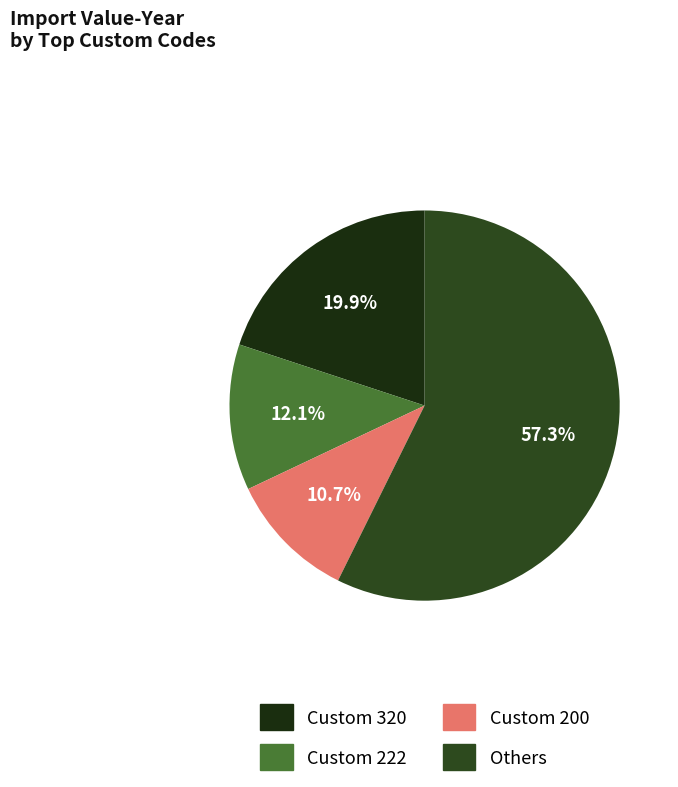

Is there any slice that represents more than half of the pie?

Yes